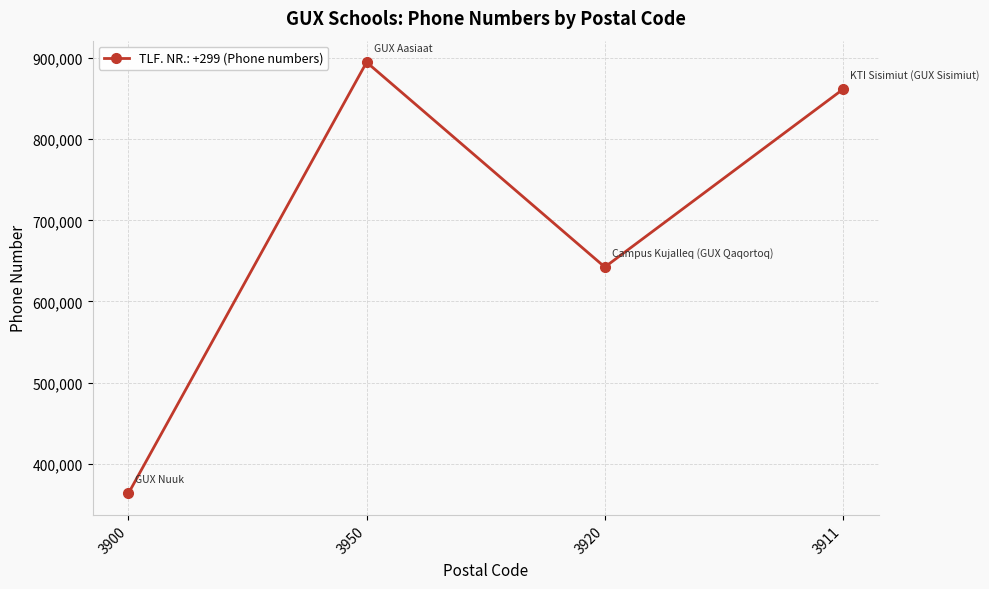

How many data points does each series have?

4